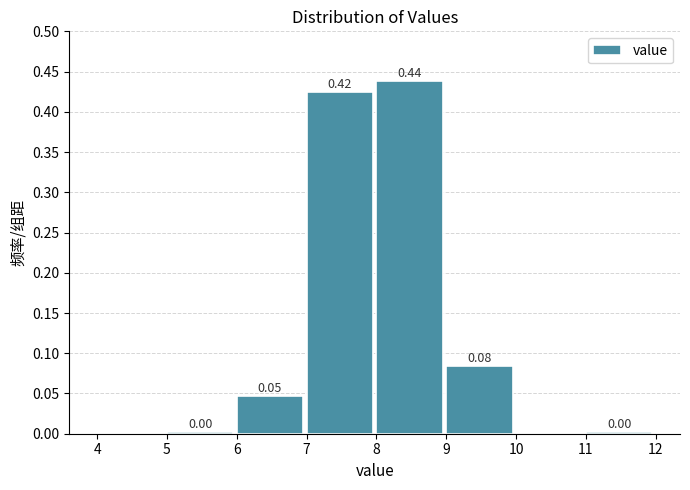

Which range on the x-axis has the tallest bar?

8 to 9